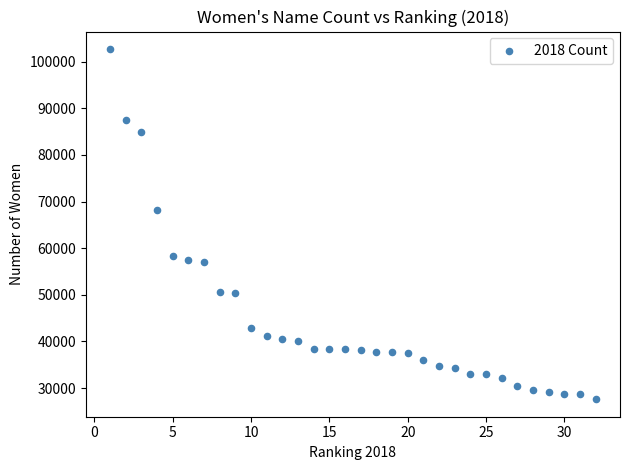

What Y value in the scatter plot is closest to 65158?

68153